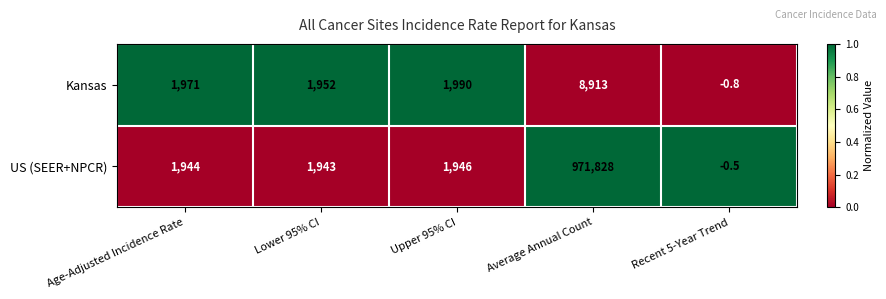

List the series in order of their peak value, lowest first.

Kansas, US (SEER+NPCR)